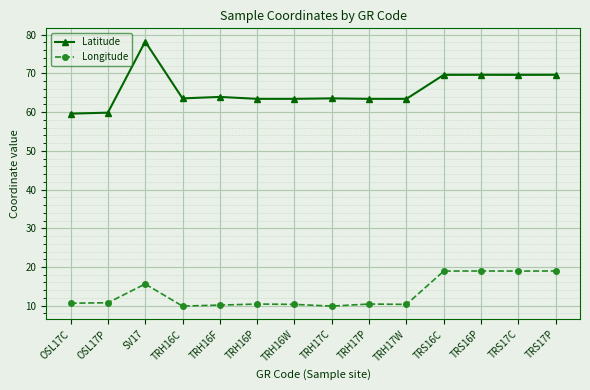

What is the difference between the maximum and second lowest values in the Latitude series?

18.4